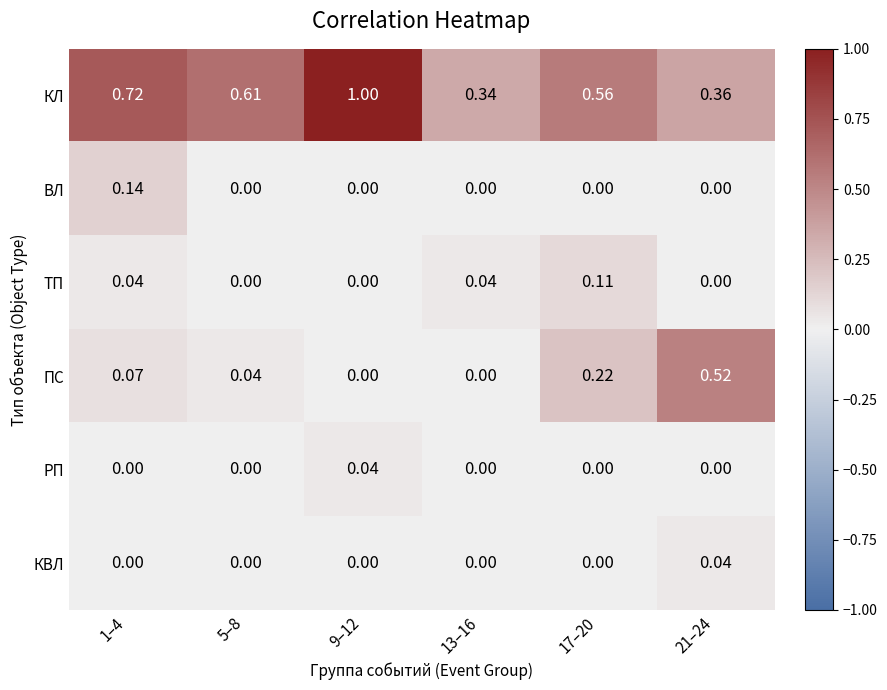

Which series changed the most between 1–4 and 21–24?

ПС